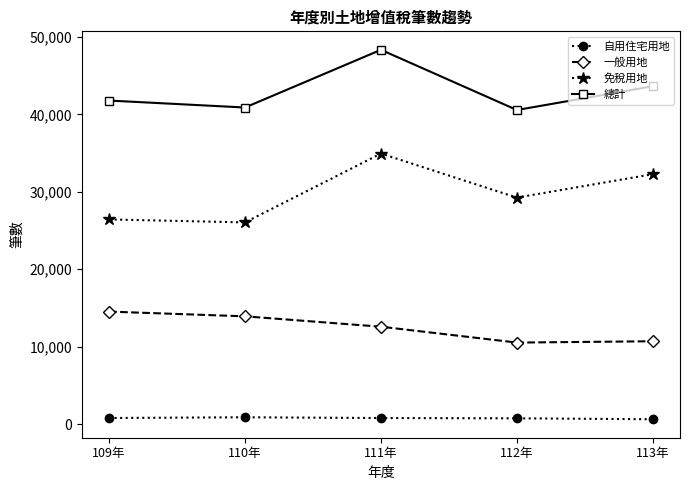

How many interior local peaks does the 免稅用地 series have?

1